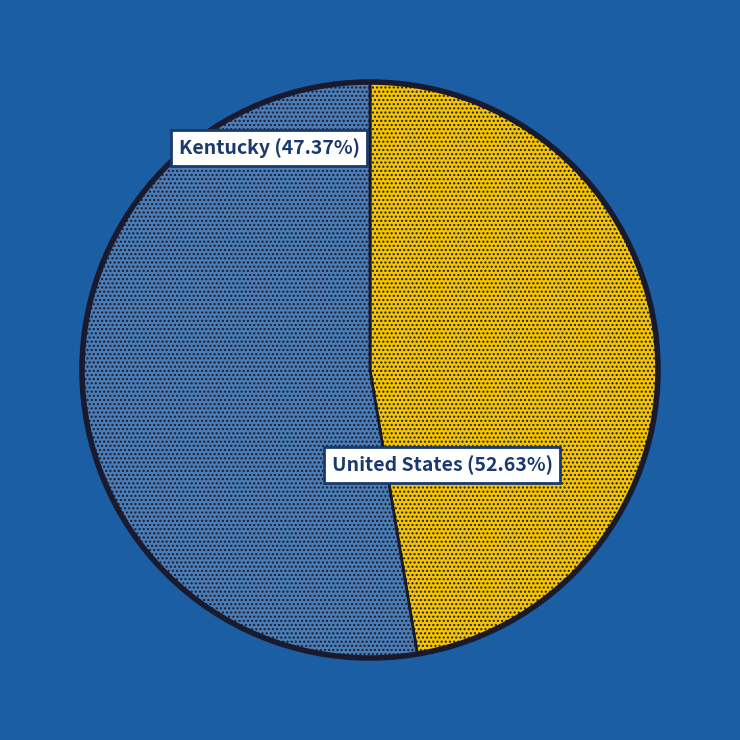

True or false: United States accounts for 53% of the total.

True